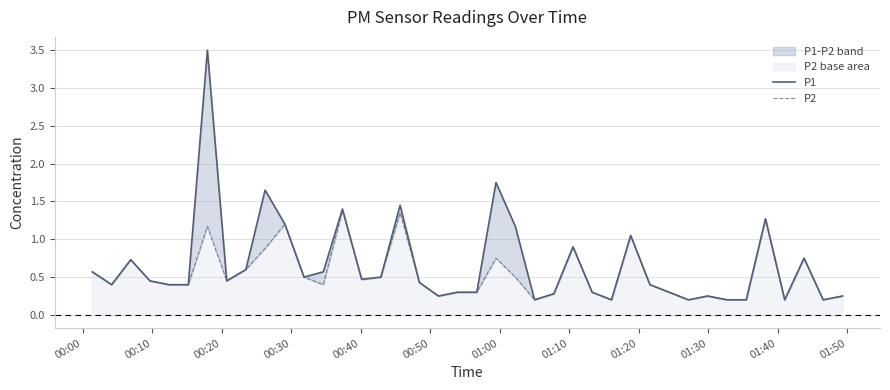

Reading left to right, transcribe all the data shown in this chart.

P1: 0.6	0.4	0.7	0.5	0.4	0.4	3.5	0.5	0.6	1.6	1.2	0.5	0.6	1.4	0.5	0.5	1.4	0.4	0.2	0.3	0.3	1.8	1.2	0.2	0.3	0.9	0.3	0.2	1.1	0.4	0.3	0.2	0.2	0.2	0.2	1.3	0.2	0.8	0.2	0.2
P2: 0.6	0.4	0.7	0.5	0.4	0.4	1.2	0.5	0.6	0.9	1.2	0.5	0.4	1.4	0.5	0.5	1.4	0.4	0.2	0.3	0.3	0.8	0.5	0.2	0.3	0.9	0.3	0.2	1.1	0.4	0.3	0.2	0.2	0.2	0.2	1.3	0.2	0.8	0.2	0.2